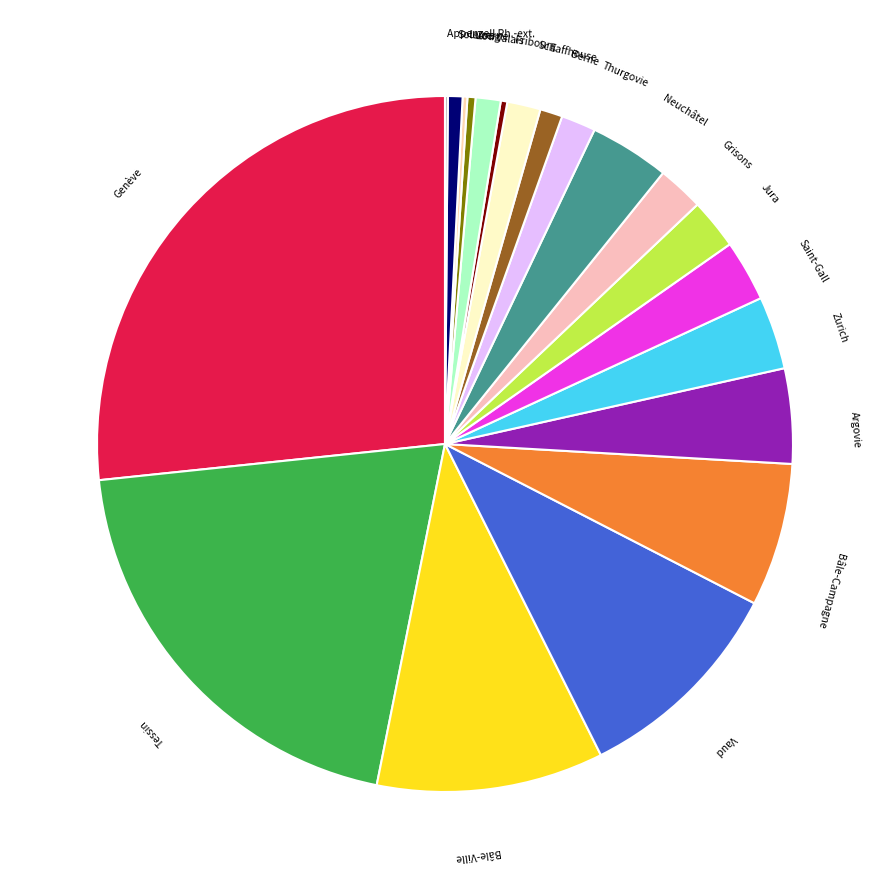

Does Grisons account for over 50% of the chart?

No